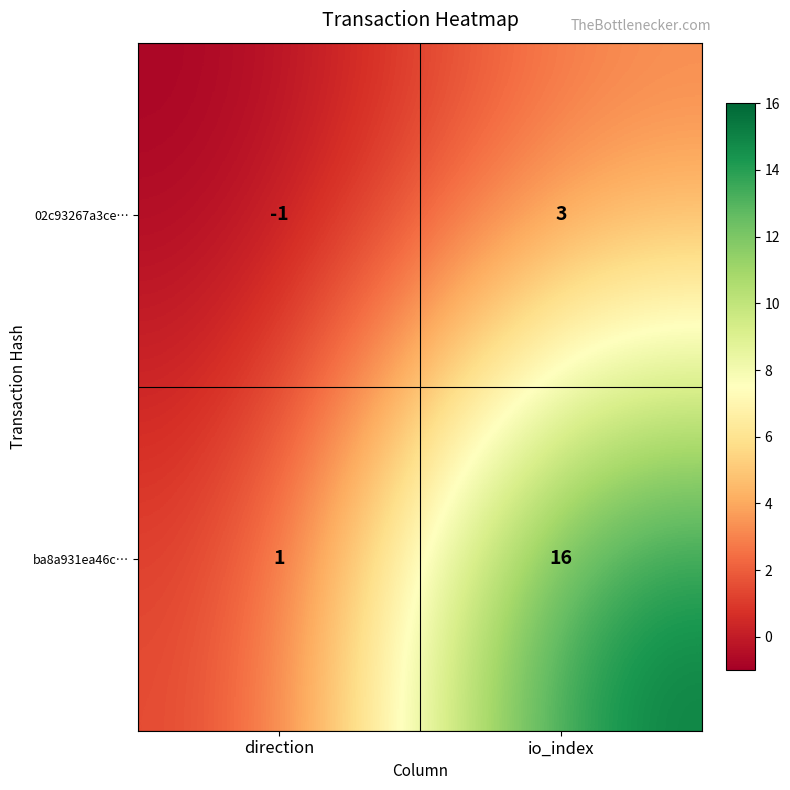

What is the difference between the maximum and minimum values in the ba8a931ea46c… series?

15